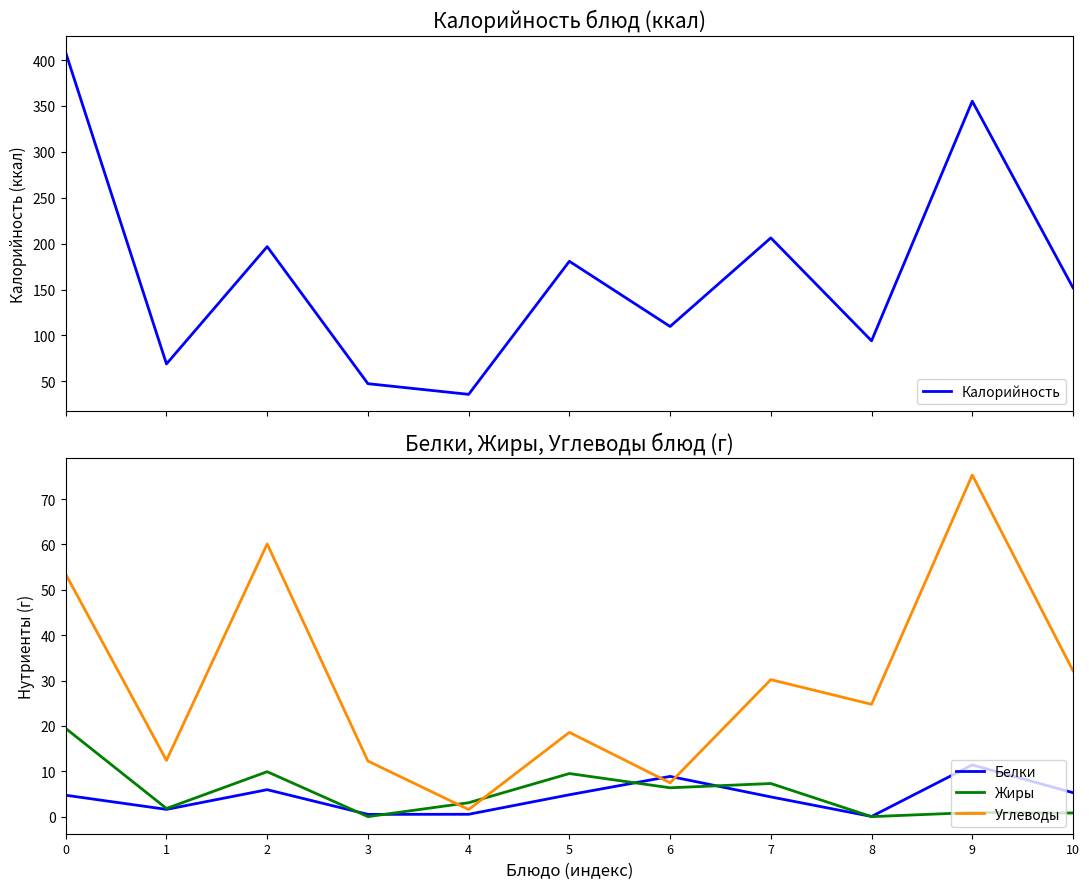

Does the chart display data point markers on the line(s)?

No